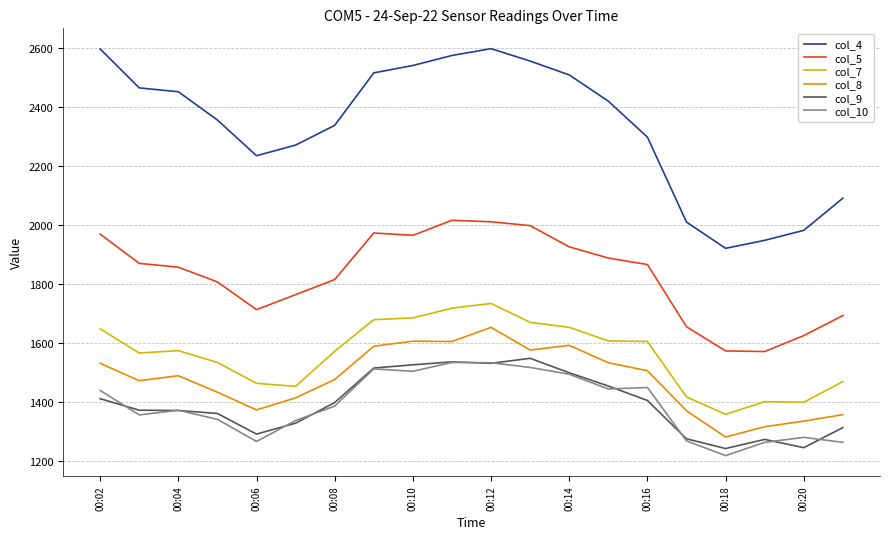

Which series has the largest range (max minus min)?

col_4